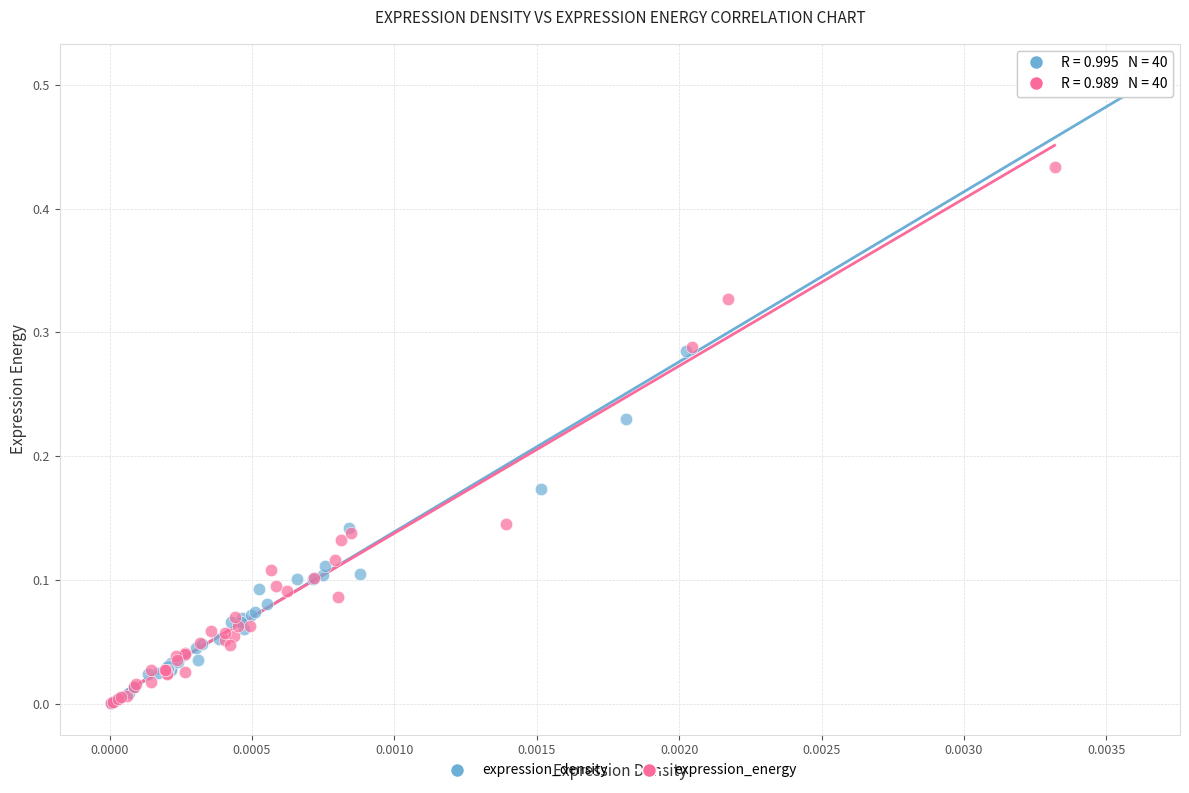

Which series contains the highest Y value?

expression_density